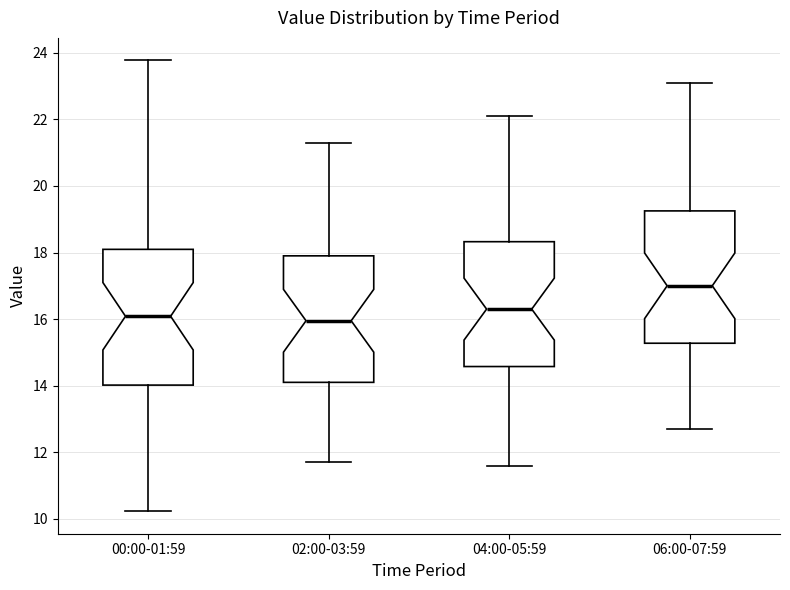

Where is the lower edge of the box for 04:00-05:59 on the y-axis? The values are not printed on the chart, so give them approximately, as read against the axis.

14.6